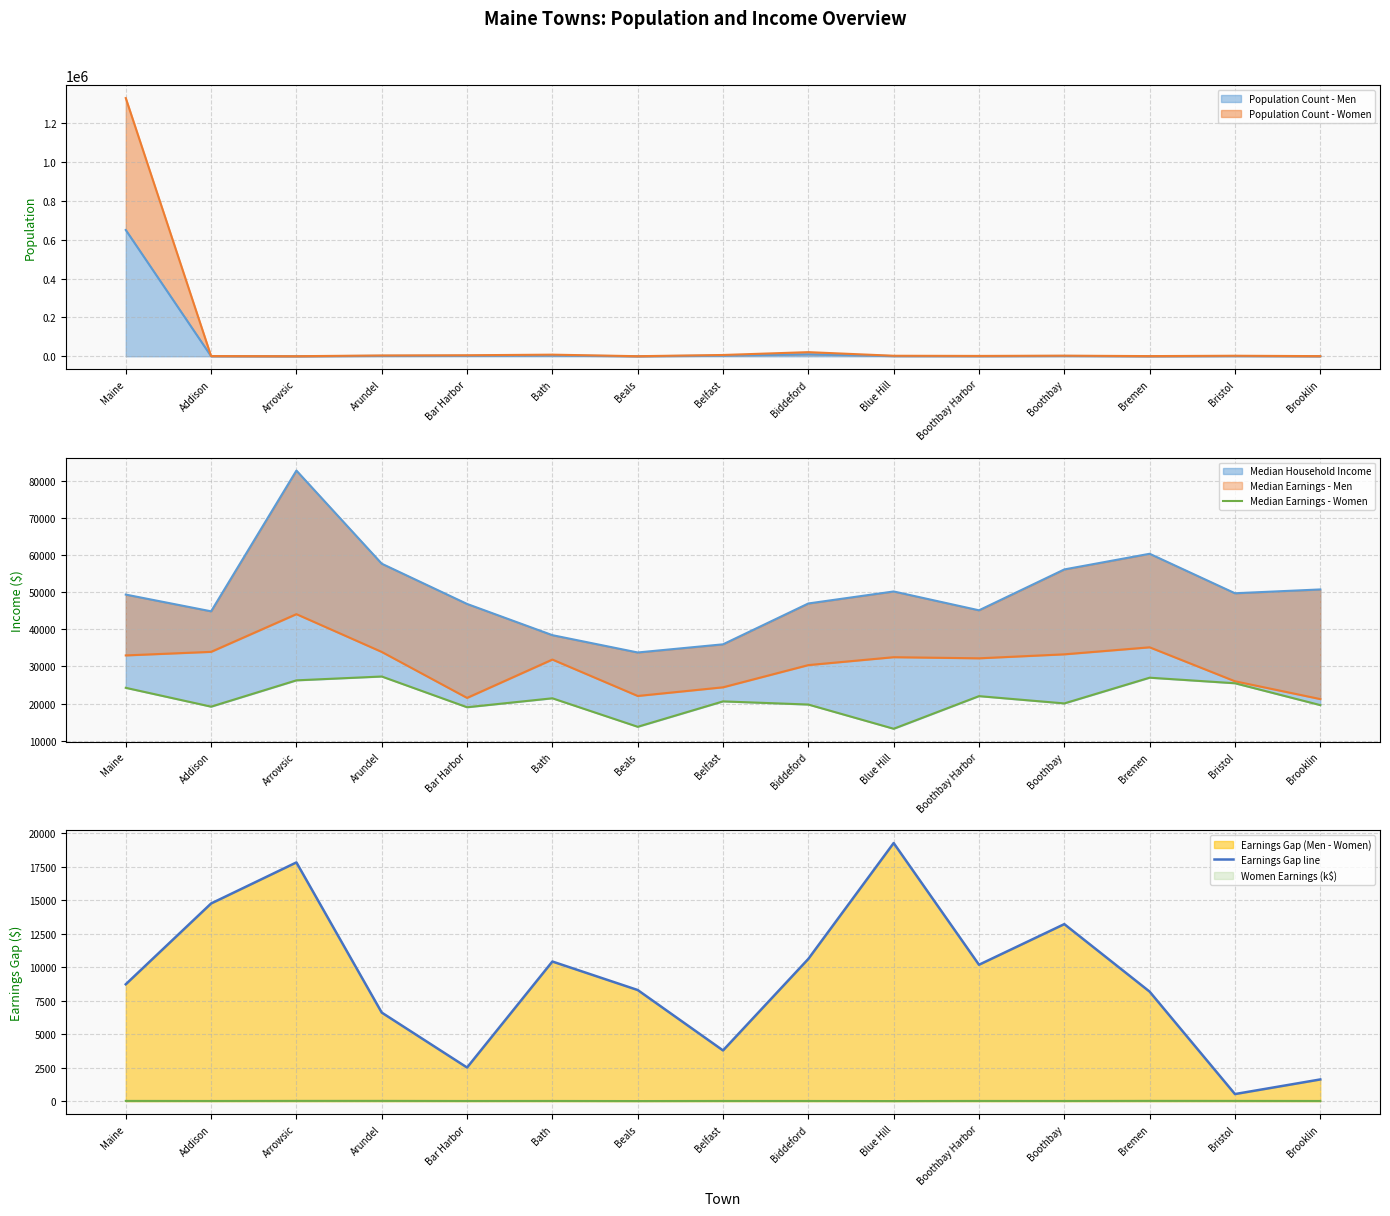

How many data points in Median Earnings - Women are less than 20586?

7